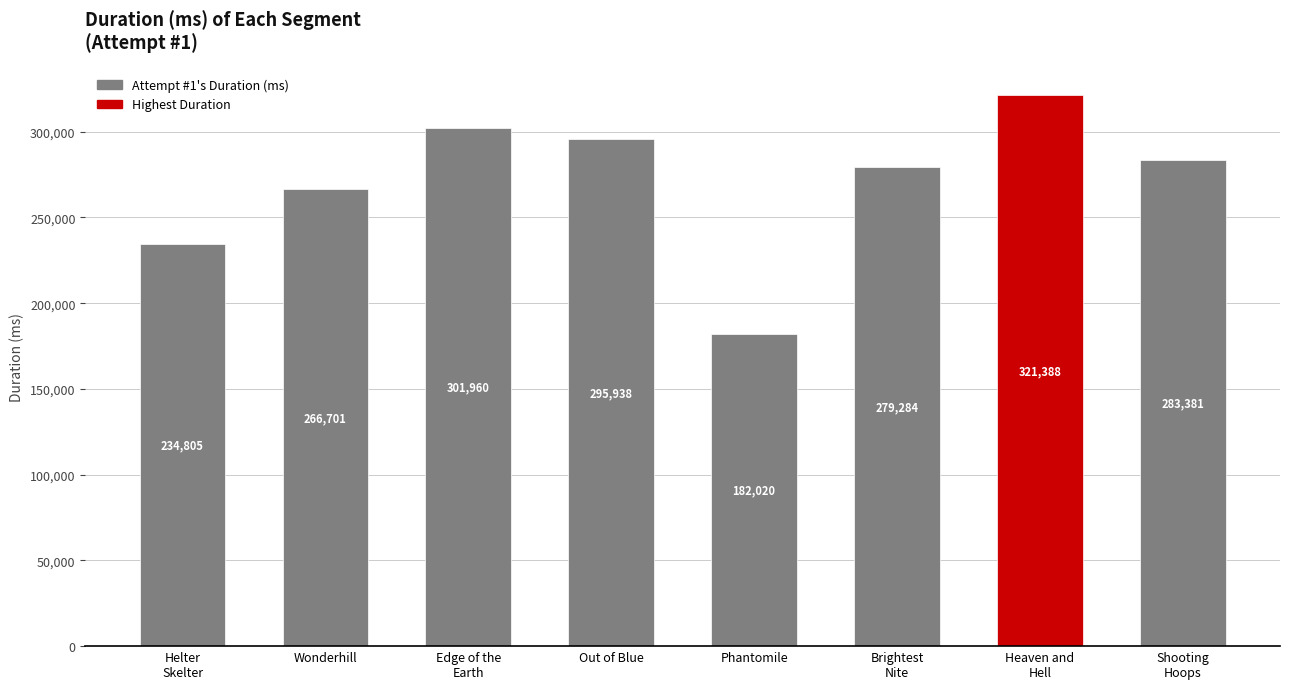

What is the maximum value shown in the chart?

321388